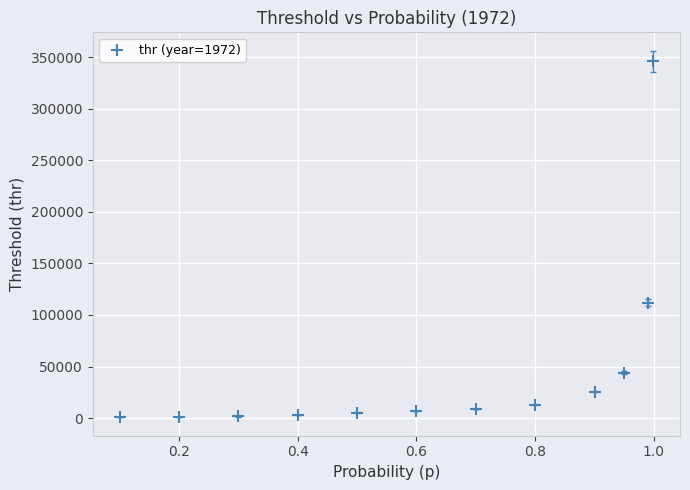

What is the range of X values (max minus min)?

0.9